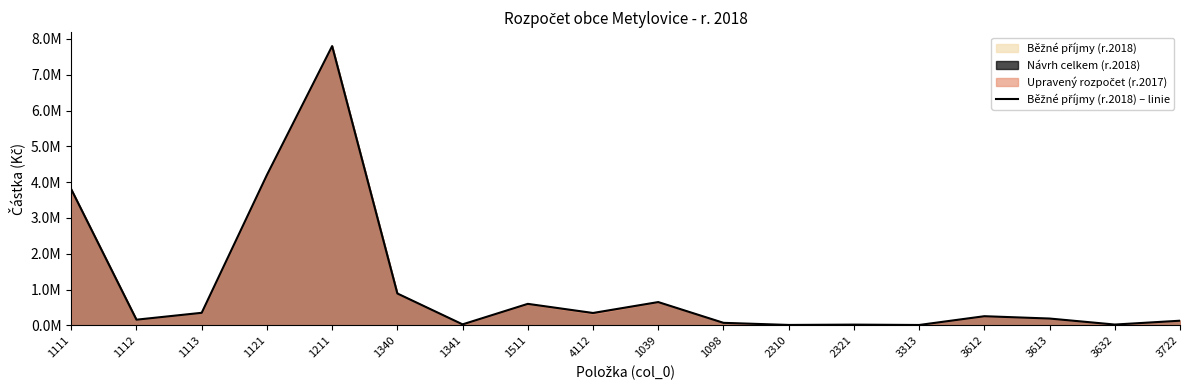

At which label does the data first exceed 255000?

1111